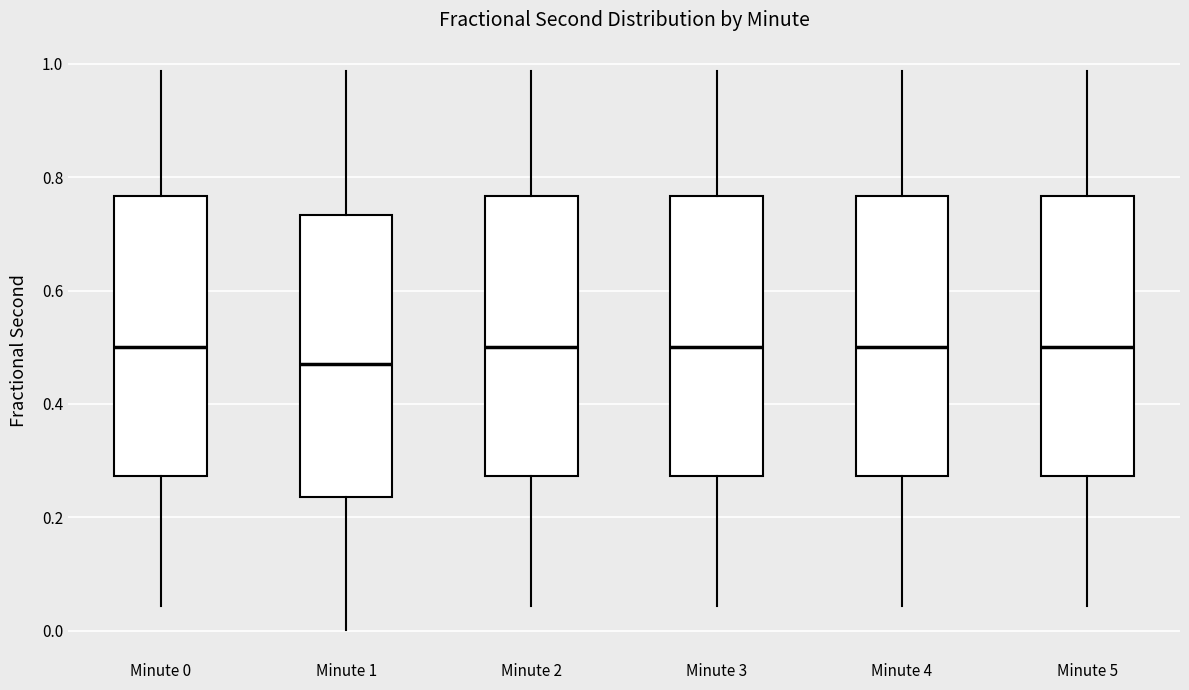

Reading left to right, transcribe this box plot: for each box, give where its median line is, the range the box spans, and where its two whiskers end, as read against the y-axis. The values are not printed on the chart, so give them approximately, as read against the axis.

Minute 0: median 0.50, box 0.28 to 0.76, whiskers 0.04 to 0.98
Minute 1: median 0.48, box 0.24 to 0.74, whiskers 0.00 to 0.98
Minute 2: median 0.50, box 0.28 to 0.76, whiskers 0.04 to 0.98
Minute 3: median 0.50, box 0.28 to 0.76, whiskers 0.04 to 0.98
Minute 4: median 0.50, box 0.28 to 0.76, whiskers 0.04 to 0.98
Minute 5: median 0.50, box 0.28 to 0.76, whiskers 0.04 to 0.98